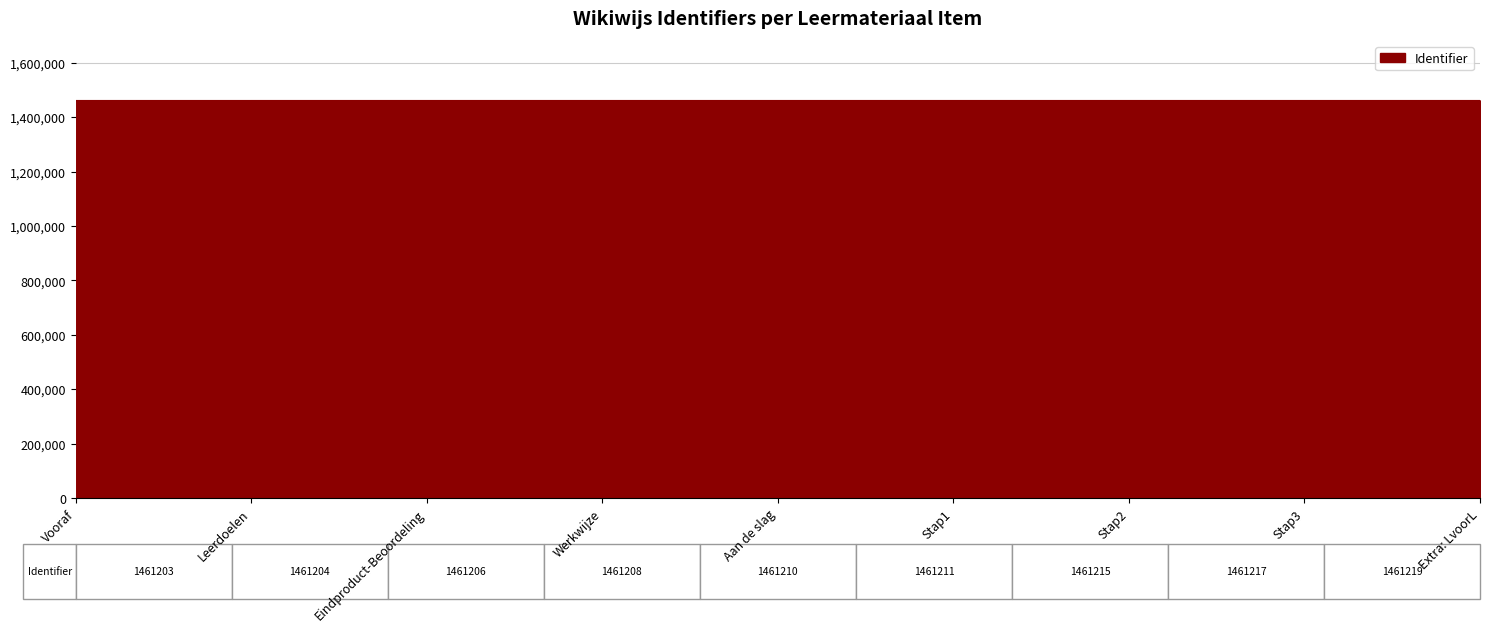

What is the ratio of the value at Stap1 to the value at Vooraf?

1.0